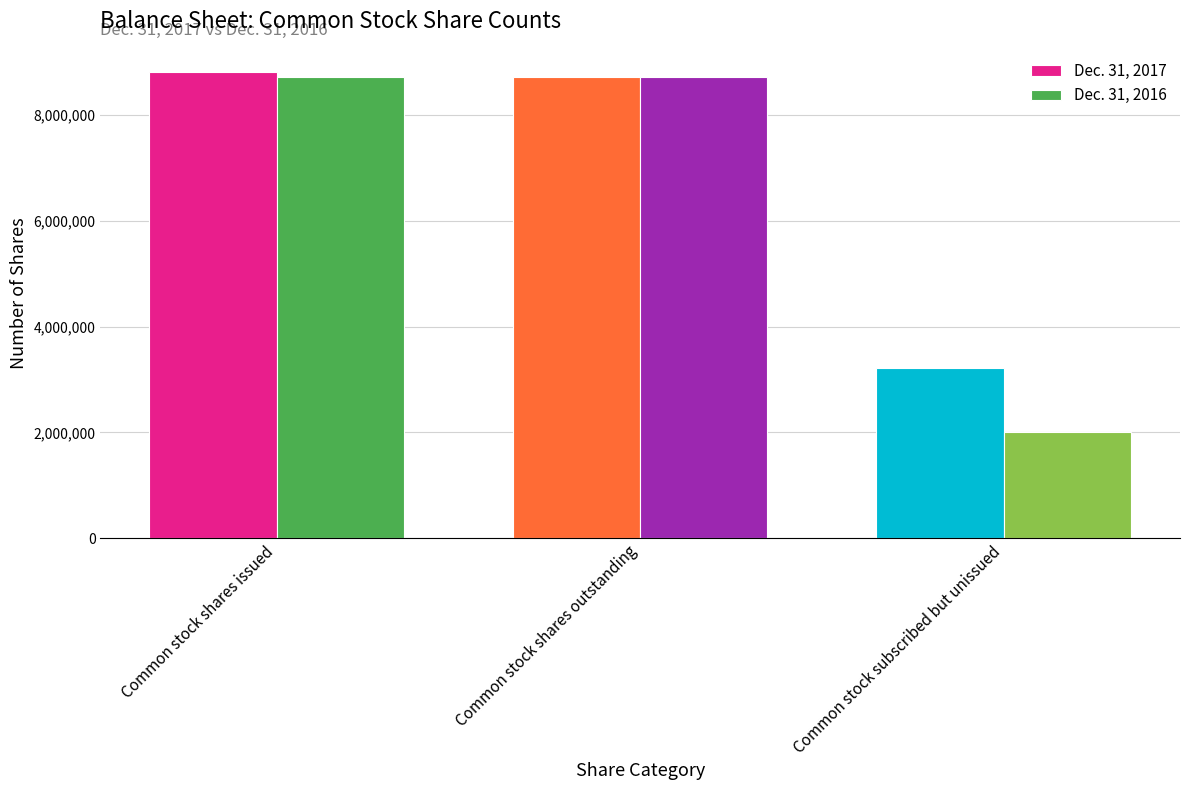

Which category has the lowest value in the Dec. 31, 2016 series?

Common stock subscribed but unissued